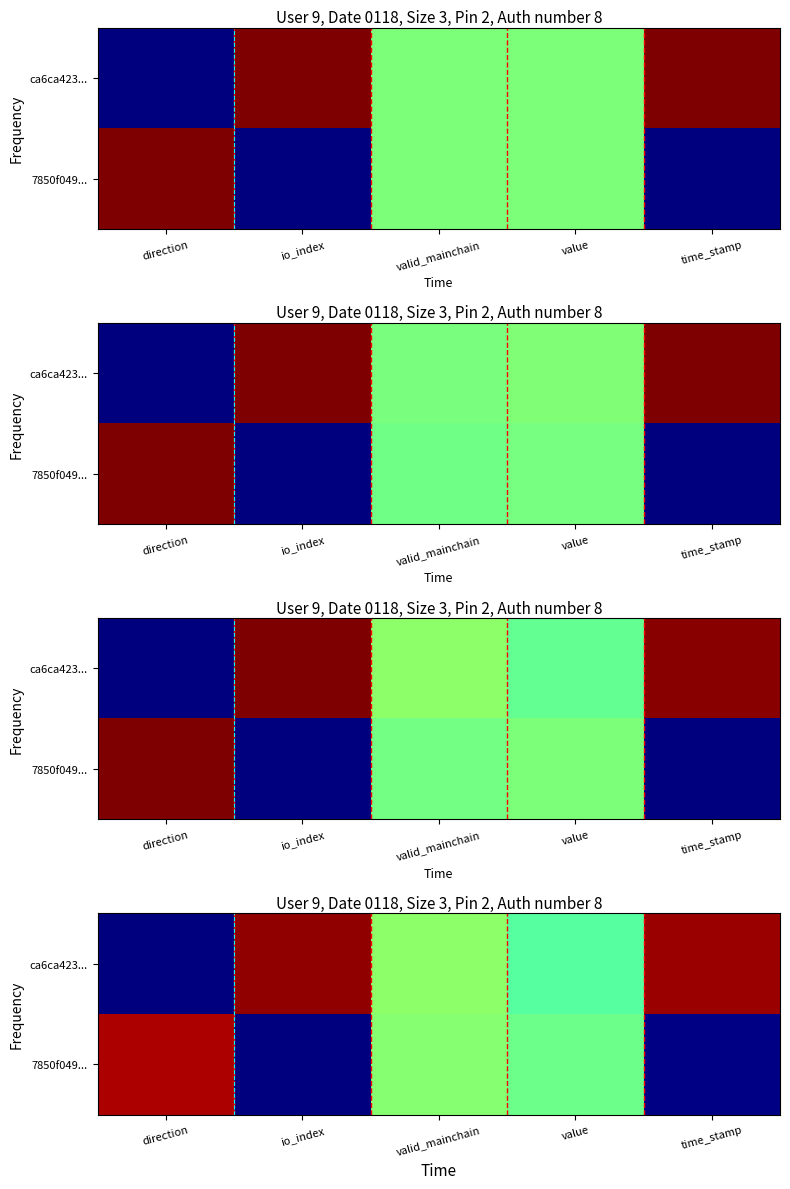

What is the total value across all series at io_index?

1.0